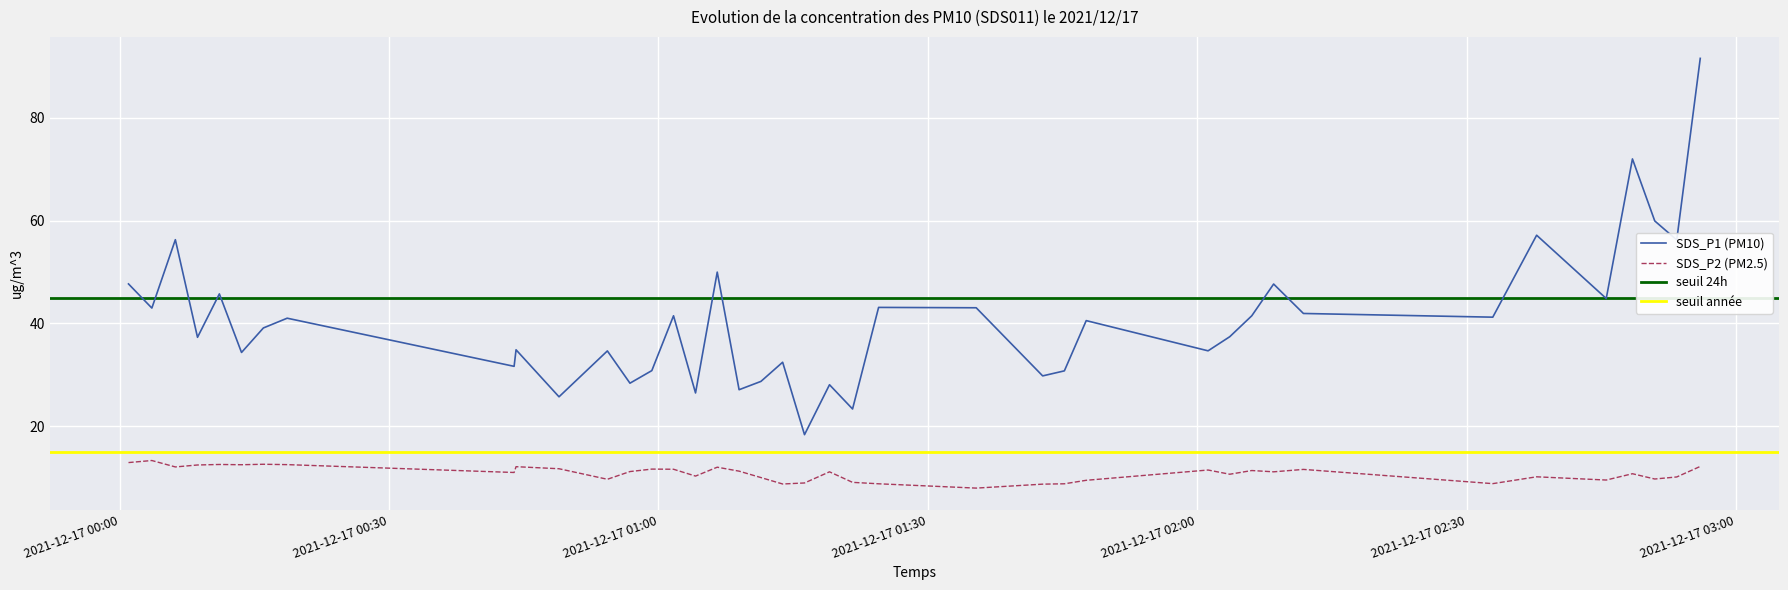

True or false: SDS_P2 (PM2.5) and SDS_P1 (PM10) cross at least once.

False